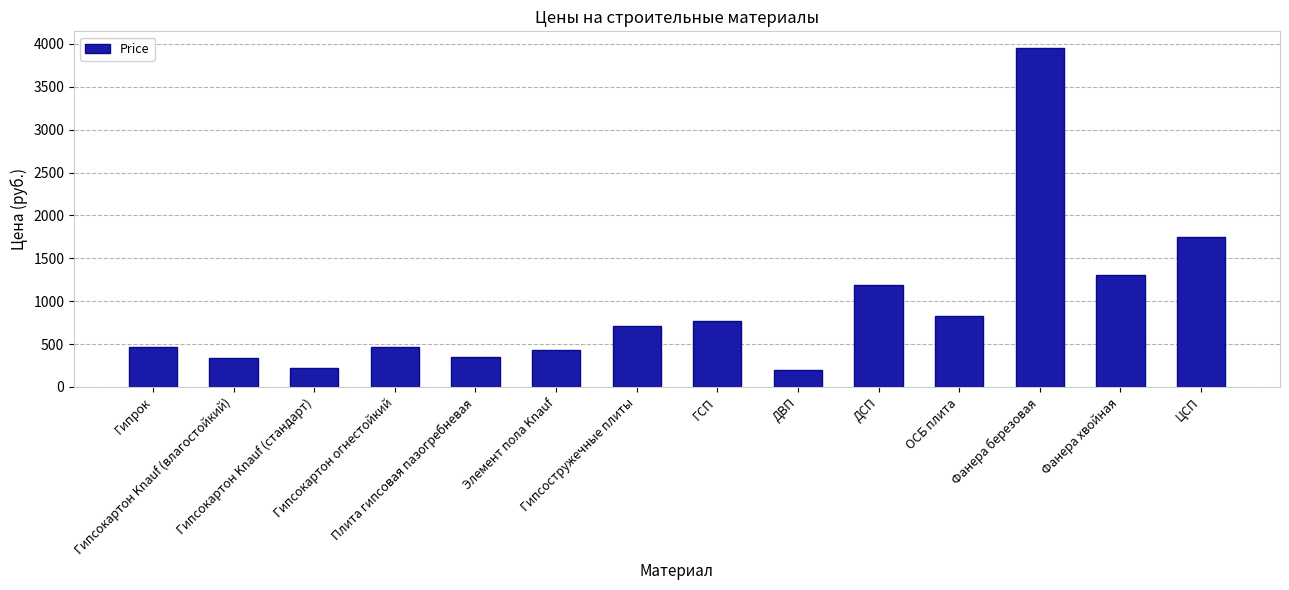

The value at Фанера хвойная is 1300. True or false?

True